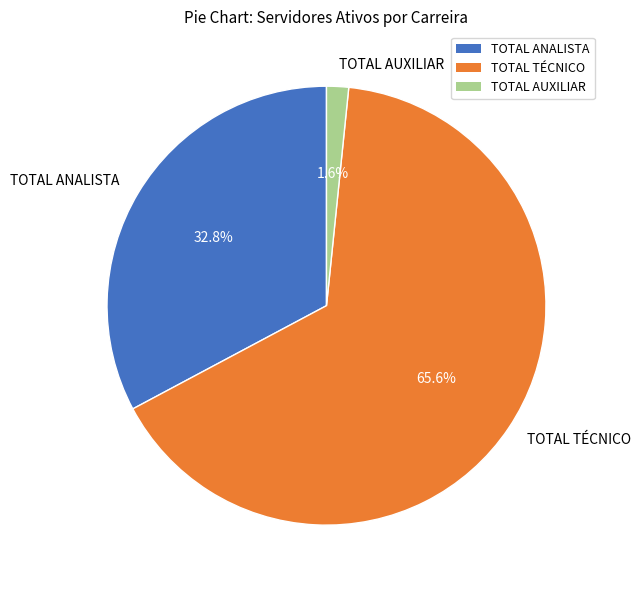

Does TOTAL TÉCNICO represent more than half of the total?

Yes